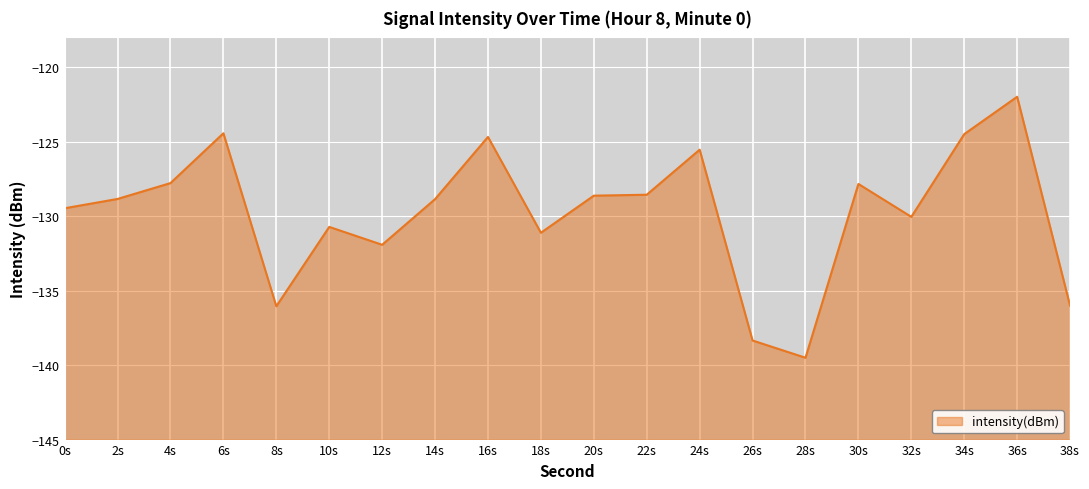

What is the average value?

-129.7